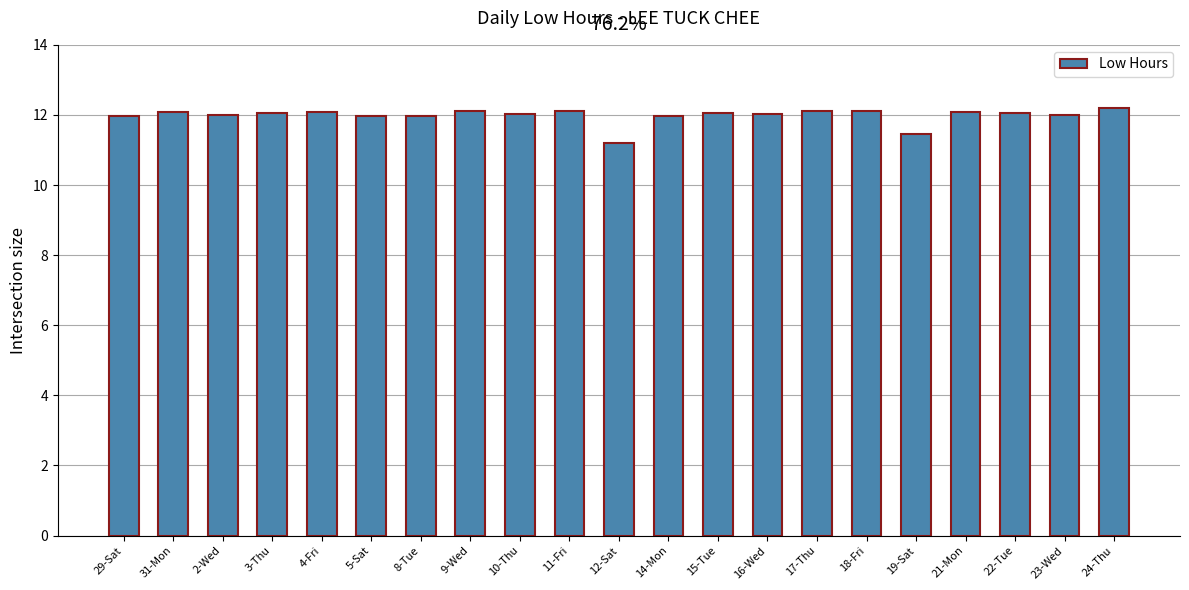

What is the approximate value at 5-Sat?

12.0